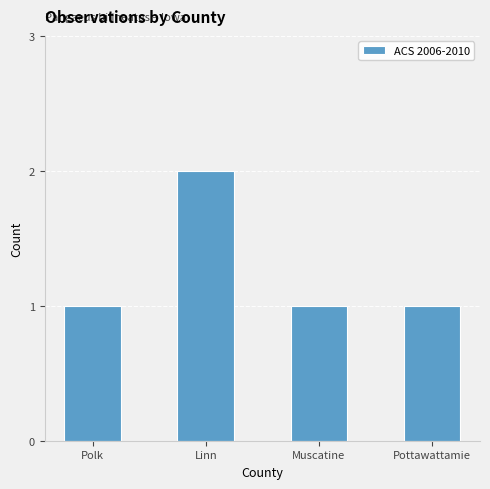

Reading right to left, what are all the values shown in this chart?

1	1	2	1